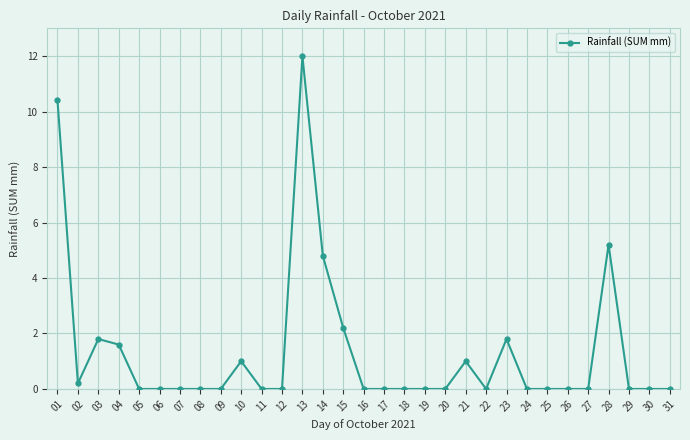

Where is the first local maximum?

03